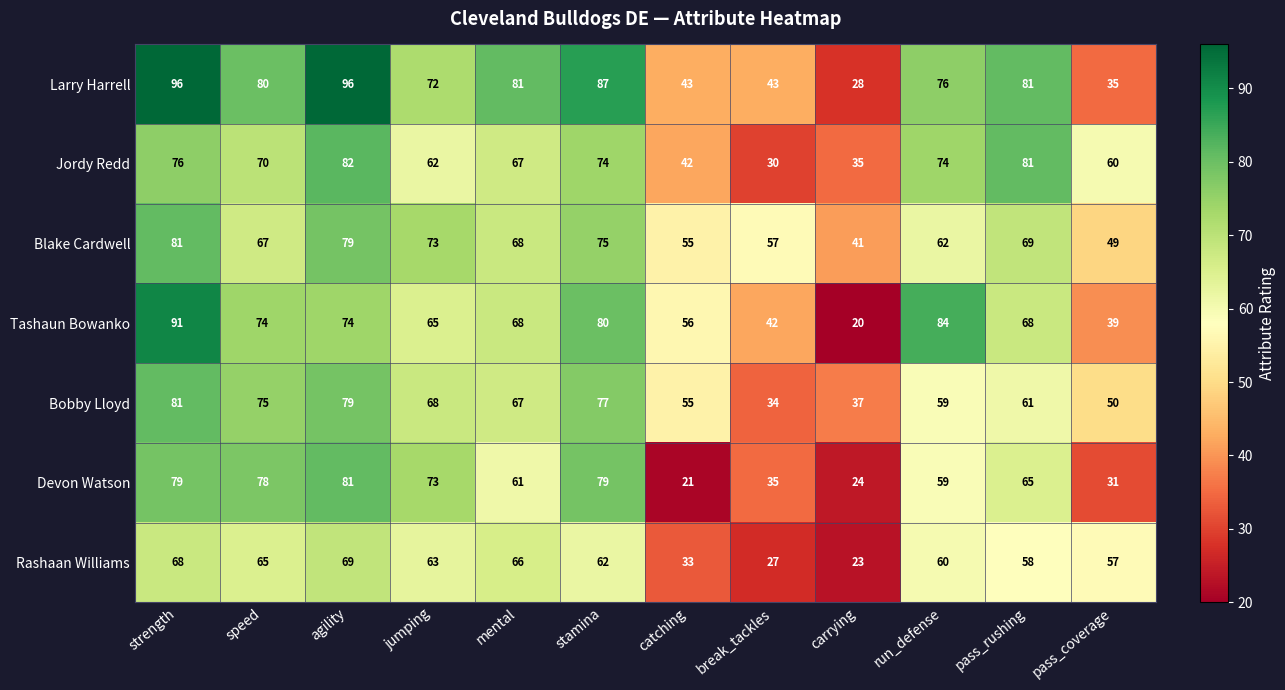

Which series has the widest spread of values?

Tashaun Bowanko